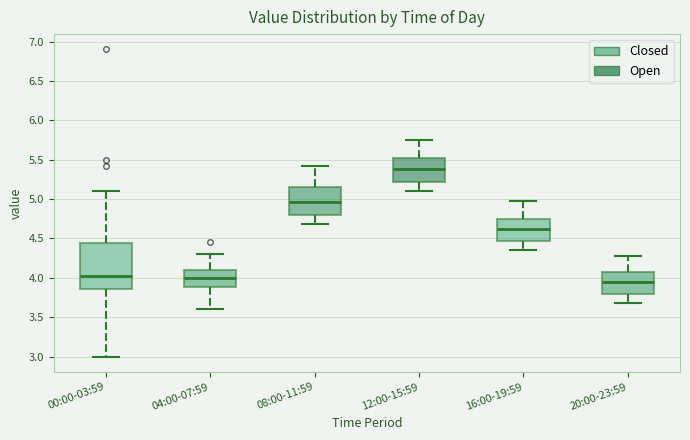

Reading left to right, read every box against the y-axis: the position of its median line, the range the box covers, and the ends of its whiskers. The values are not printed on the chart, so give them approximately, as read against the axis.

00:00-03:59: median 4.05, box 3.85 to 4.45, whiskers 3.00 to 5.10
04:00-07:59: median 4.00, box 3.90 to 4.10, whiskers 3.60 to 4.30
08:00-11:59: median 4.95, box 4.80 to 5.15, whiskers 4.70 to 5.40
12:00-15:59: median 5.40, box 5.20 to 5.55, whiskers 5.10 to 5.75
16:00-19:59: median 4.65, box 4.45 to 4.75, whiskers 4.35 to 5.00
20:00-23:59: median 3.95, box 3.80 to 4.10, whiskers 3.70 to 4.30